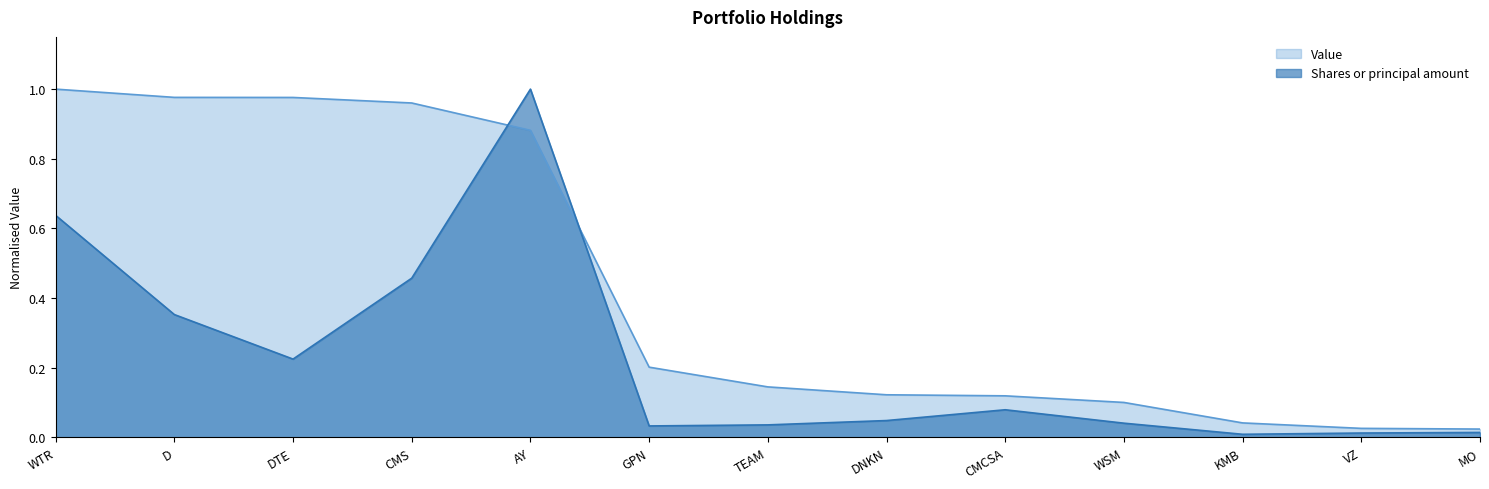

True or false: Value and Shares or principal amount intersect in this chart.

True